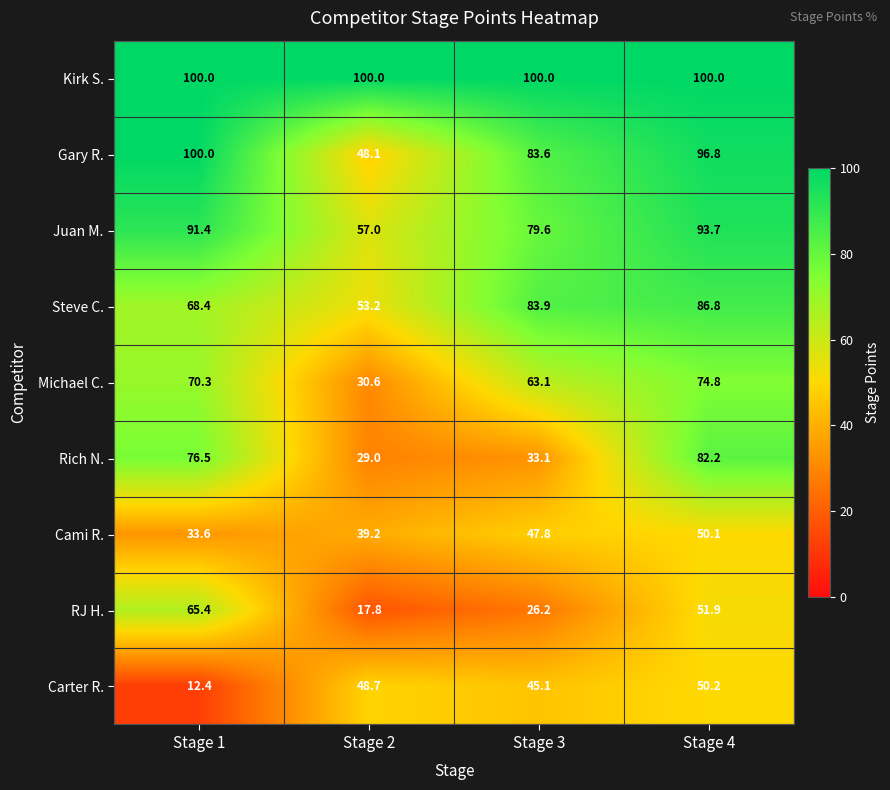

Is the value of Carter R. at Stage 4 greater than the value of Michael C. at Stage 1?

No